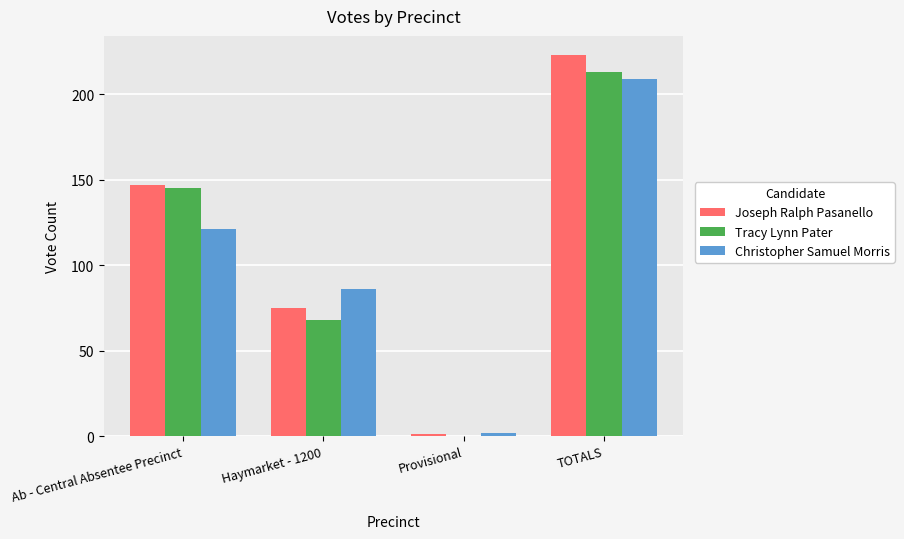

Is the value of Christopher Samuel Morris at Haymarket - 1200 greater than the value of Joseph Ralph Pasanello at Ab - Central Absentee Precinct?

No